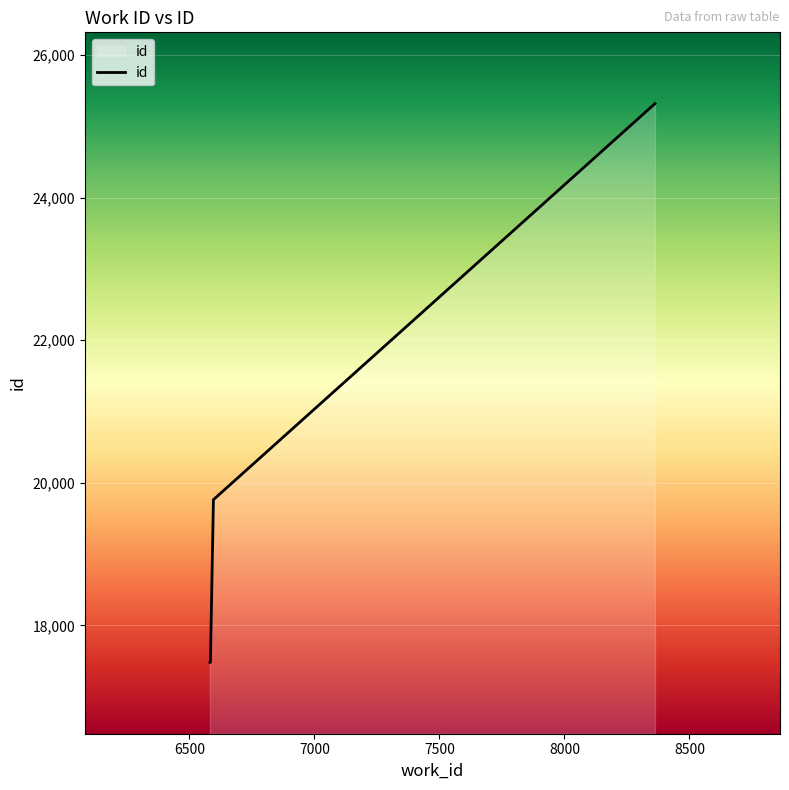

What is the difference between the second highest and second lowest values?

2280